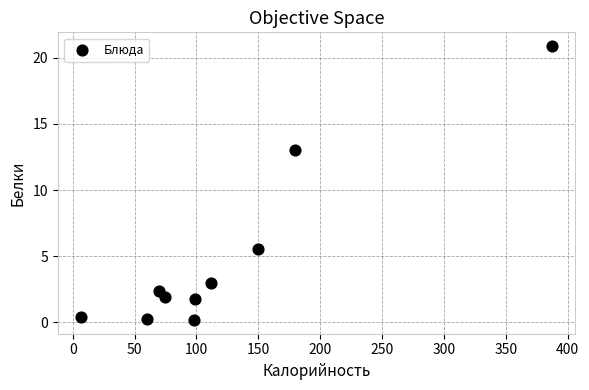

What Y value in the scatter plot is closest to 10?

13.0